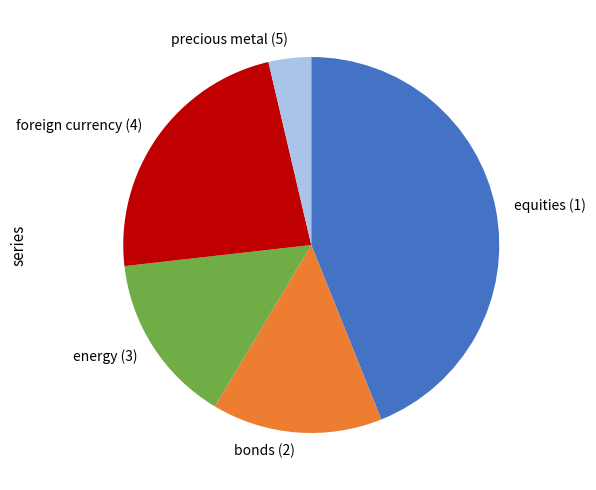

Do energy (3) and precious metal (5) together represent more than half of the pie?

No